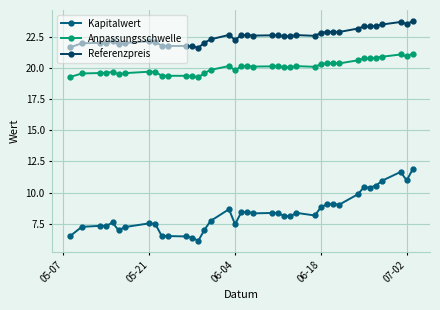

True or false: Kapitalwert and Anpassungsschwelle cross at least once.

False